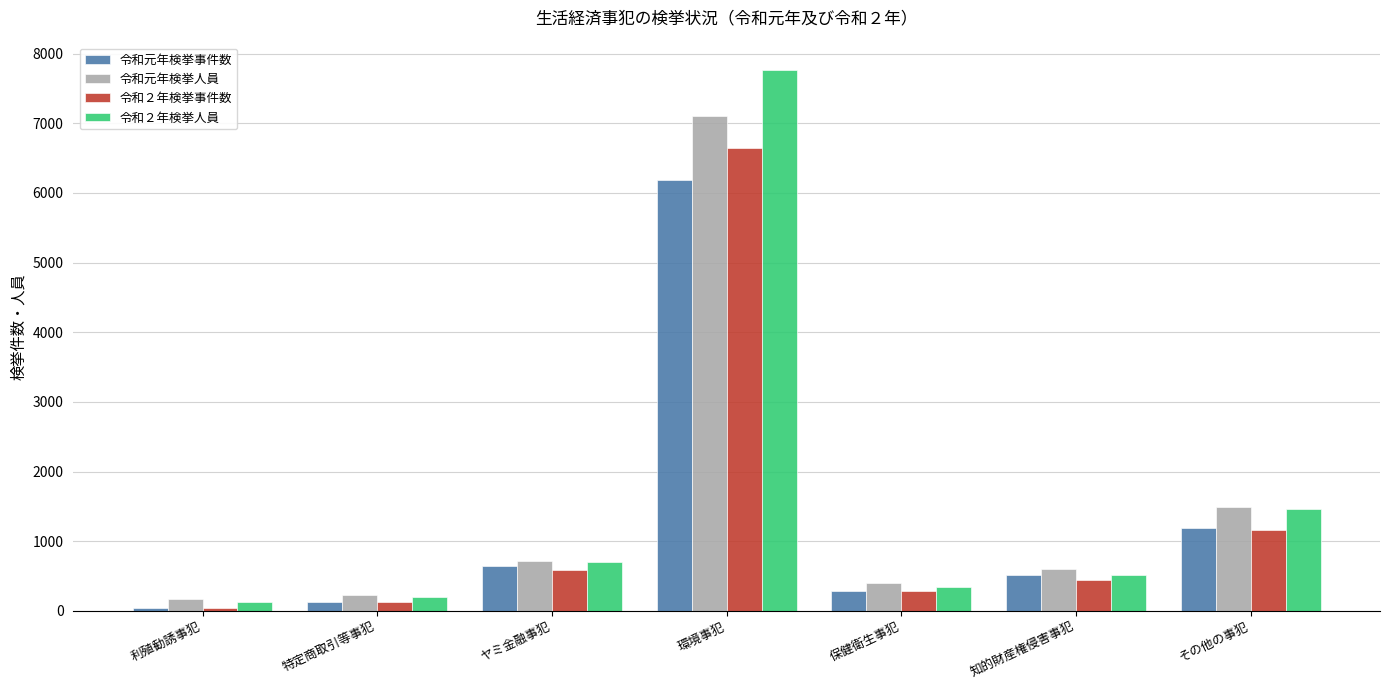

Reading right to left, list all the values displayed in this chart.

令和元年検挙事件数: その他の事犯=1196	知的財産権侵害事犯=516	保健衛生事犯=281	環境事犯=6189	ヤミ金融事犯=639	特定商取引等事犯=132	利殖勧誘事犯=41
令和元年検挙人員: その他の事犯=1495	知的財産権侵害事犯=605	保健衛生事犯=400	環境事犯=7106	ヤミ金融事犯=724	特定商取引等事犯=230	利殖勧誘事犯=176
令和２年検挙事件数: その他の事犯=1165	知的財産権侵害事犯=441	保健衛生事犯=280	環境事犯=6649	ヤミ金融事犯=592	特定商取引等事犯=132	利殖勧誘事犯=38
令和２年検挙人員: その他の事犯=1466	知的財産権侵害事犯=523	保健衛生事犯=348	環境事犯=7771	ヤミ金融事犯=701	特定商取引等事犯=204	利殖勧誘事犯=130